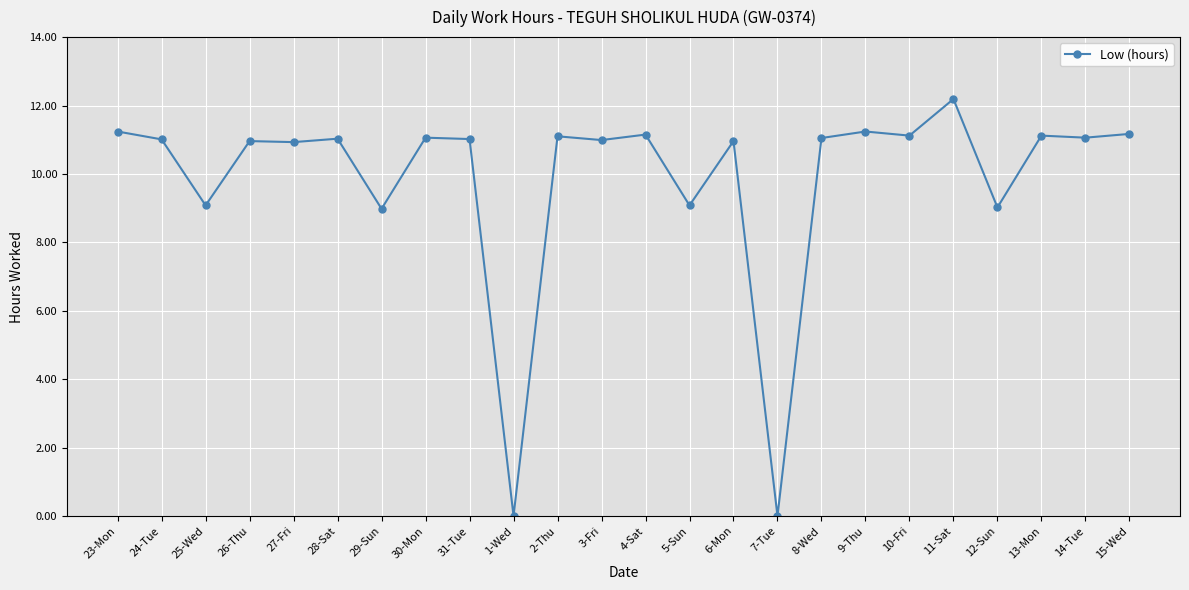

Where does the data first go above 11?

23-Mon